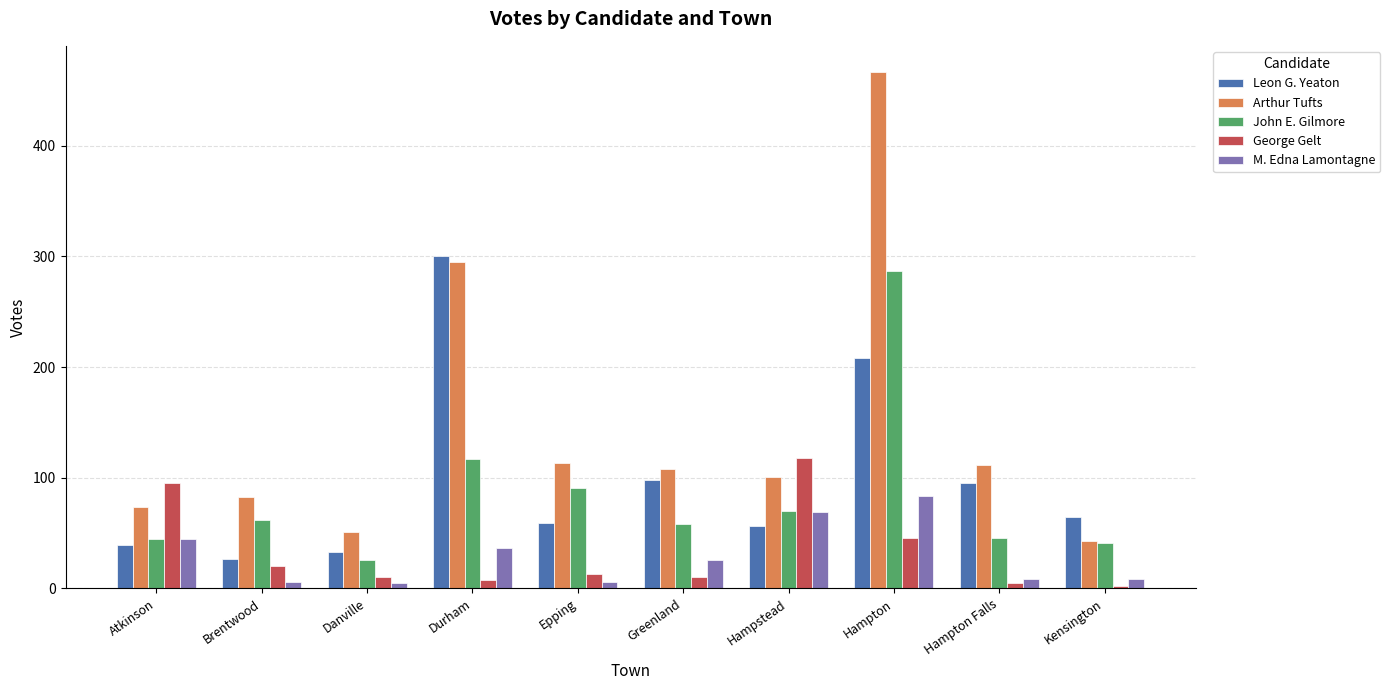

What is the smallest value displayed?

2